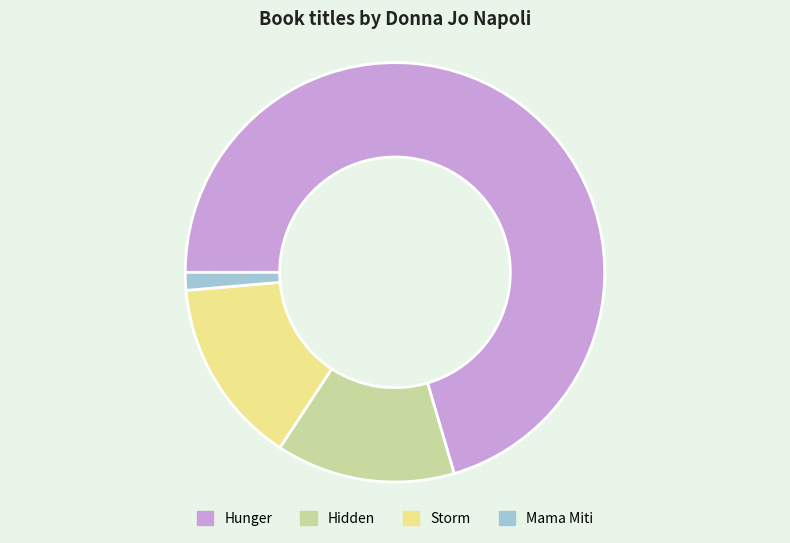

Does Mama Miti represent more than half of the total?

No